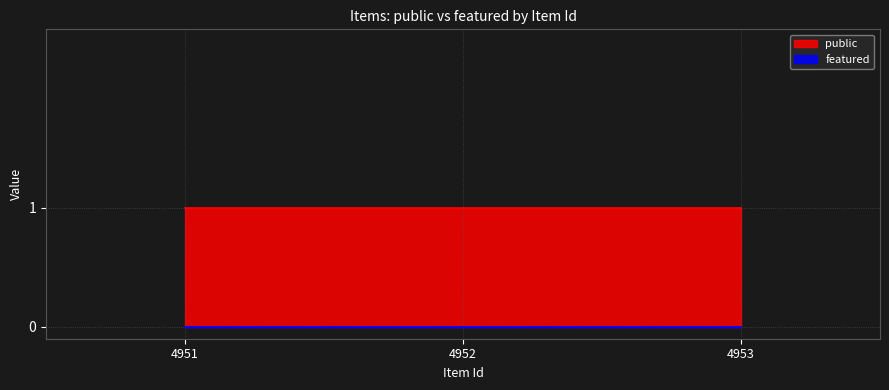

True or false: public has a value of 0 at 4951.

False